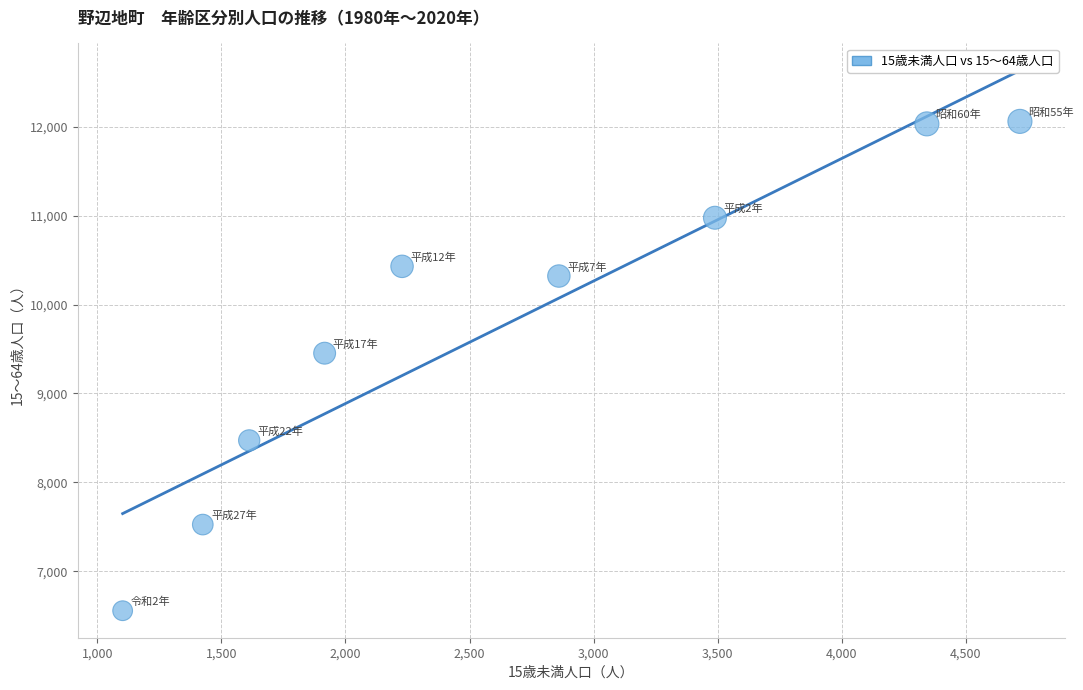

What Y value in the scatter plot is closest to 9308?

9453